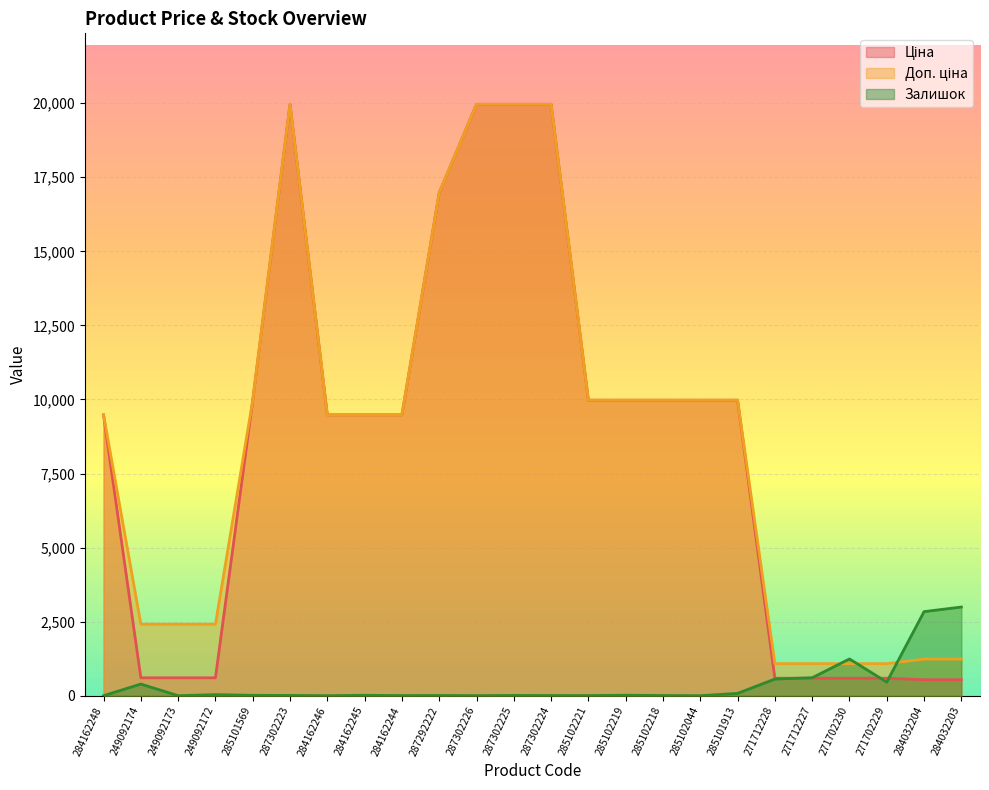

How many series are shown in this chart?

3